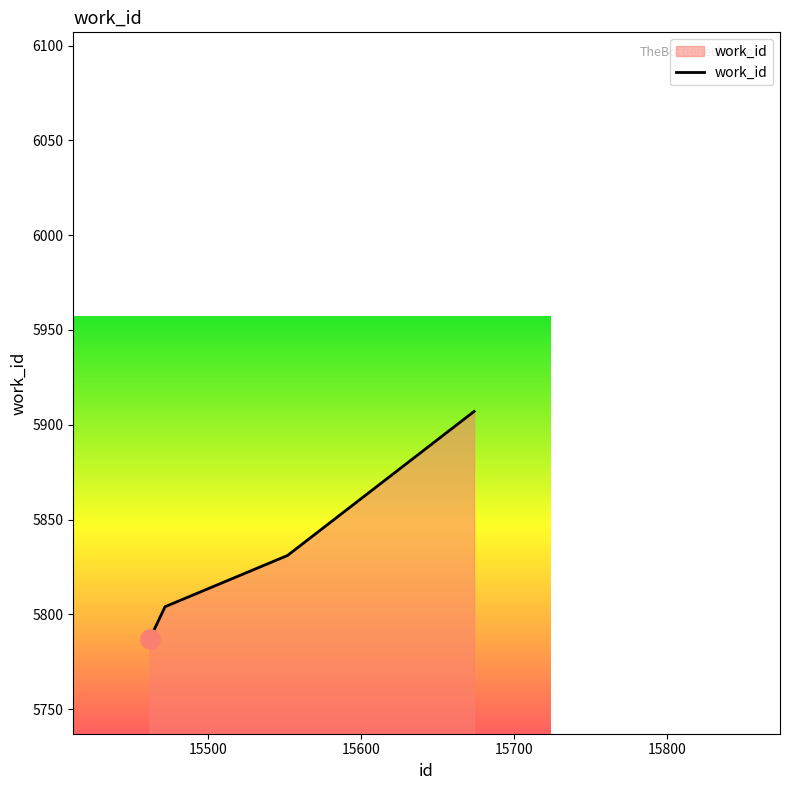

What is the difference between the maximum and second lowest values?

103